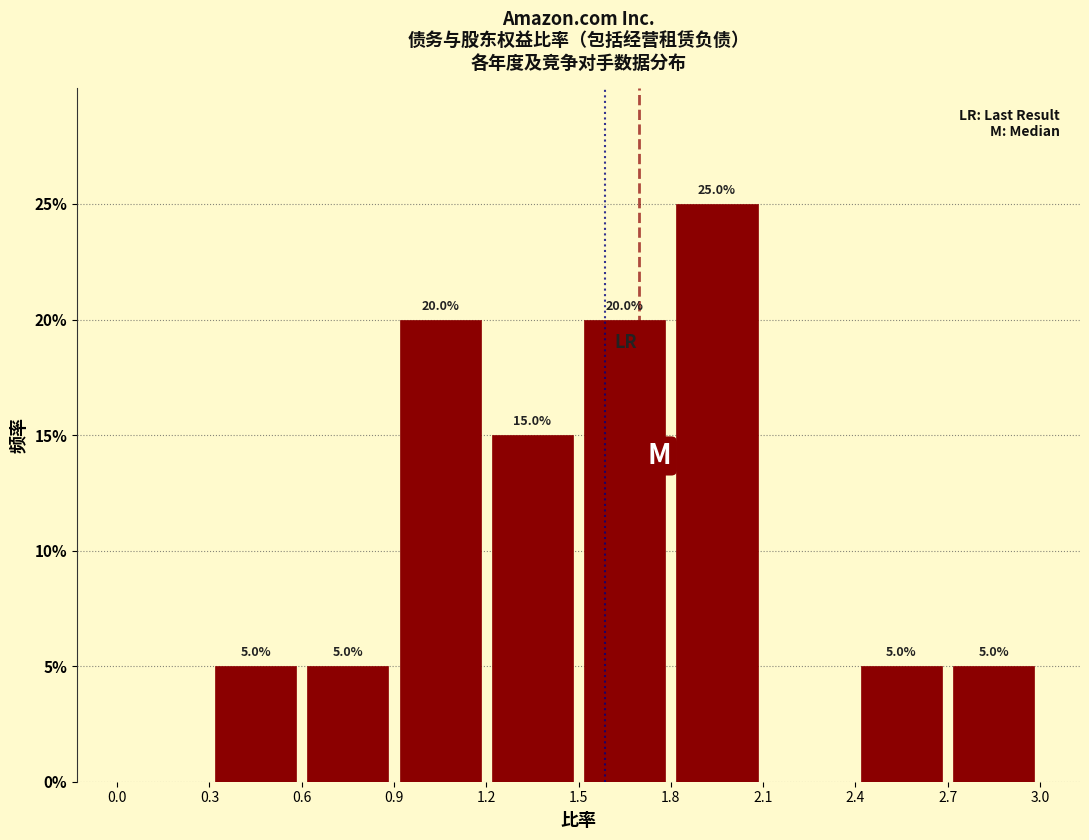

Over which range of the x-axis is the bar tallest?

1.8 to 2.1